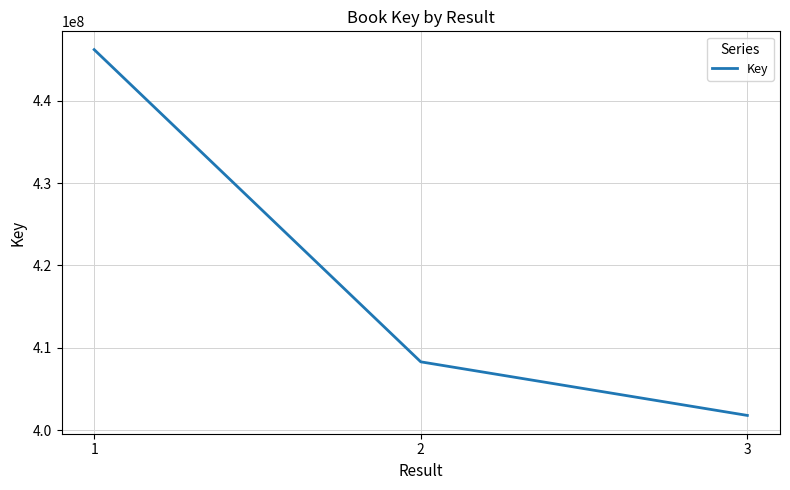

What is the change in value from 1 to 2?

-37939525